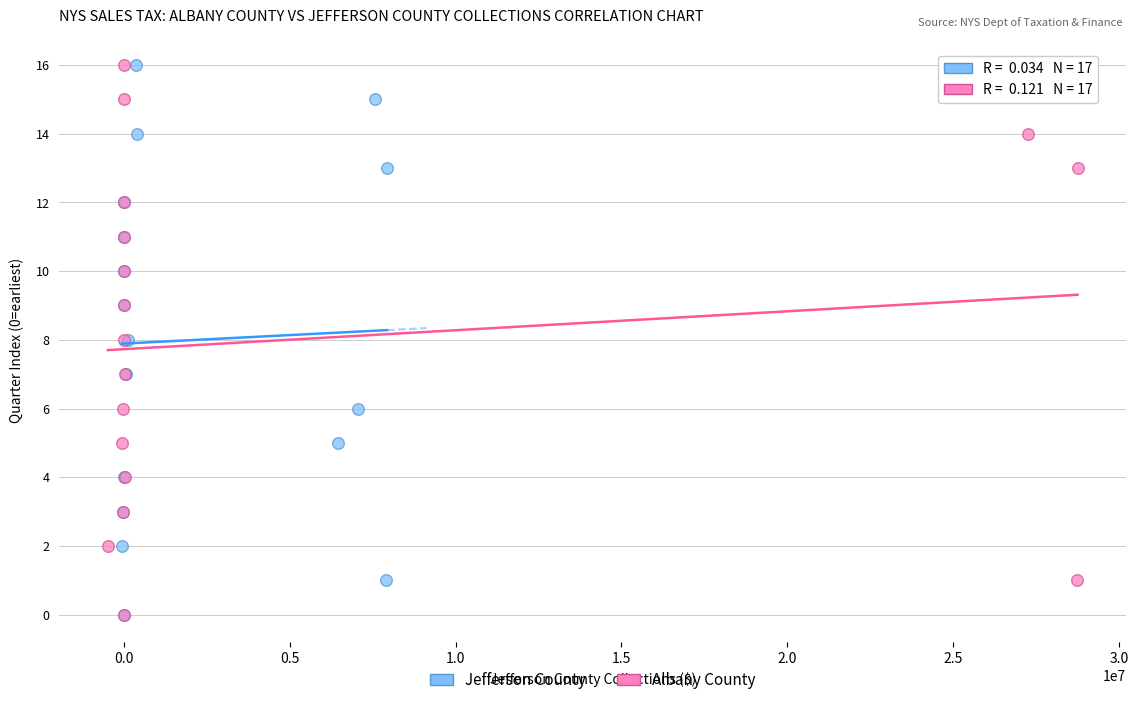

What are all the series names shown in the legend?

Jefferson County, Albany County